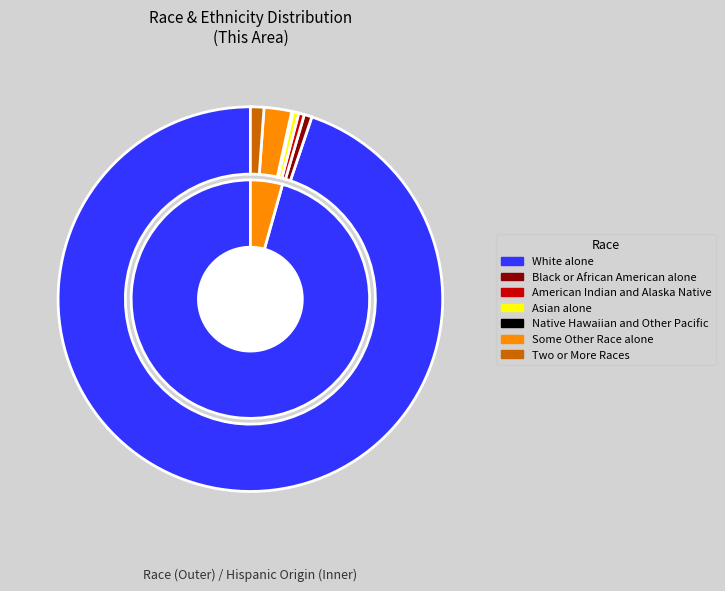

To the nearest percent, what is the combined percentage of White alone and American Indian and Alaska Native?

95%